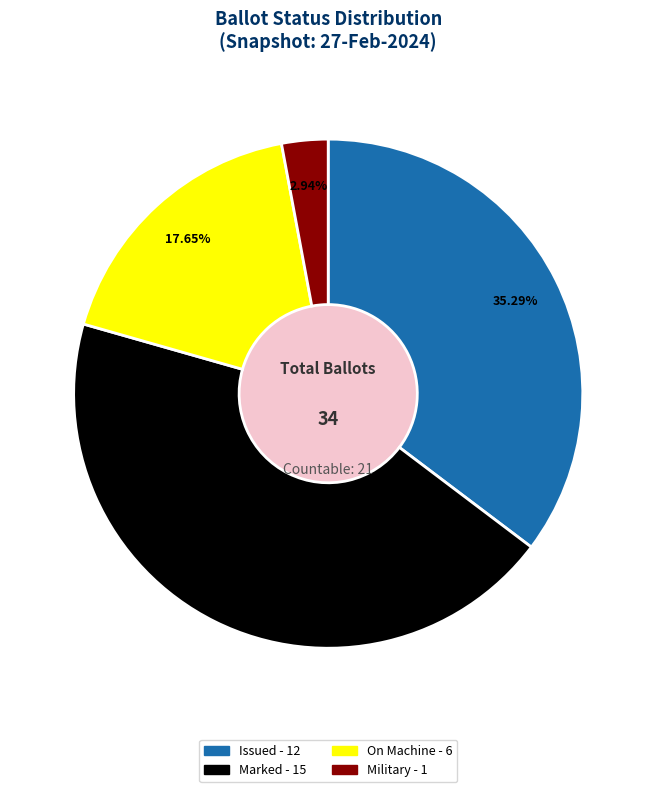

Is there a majority slice in this chart?

No